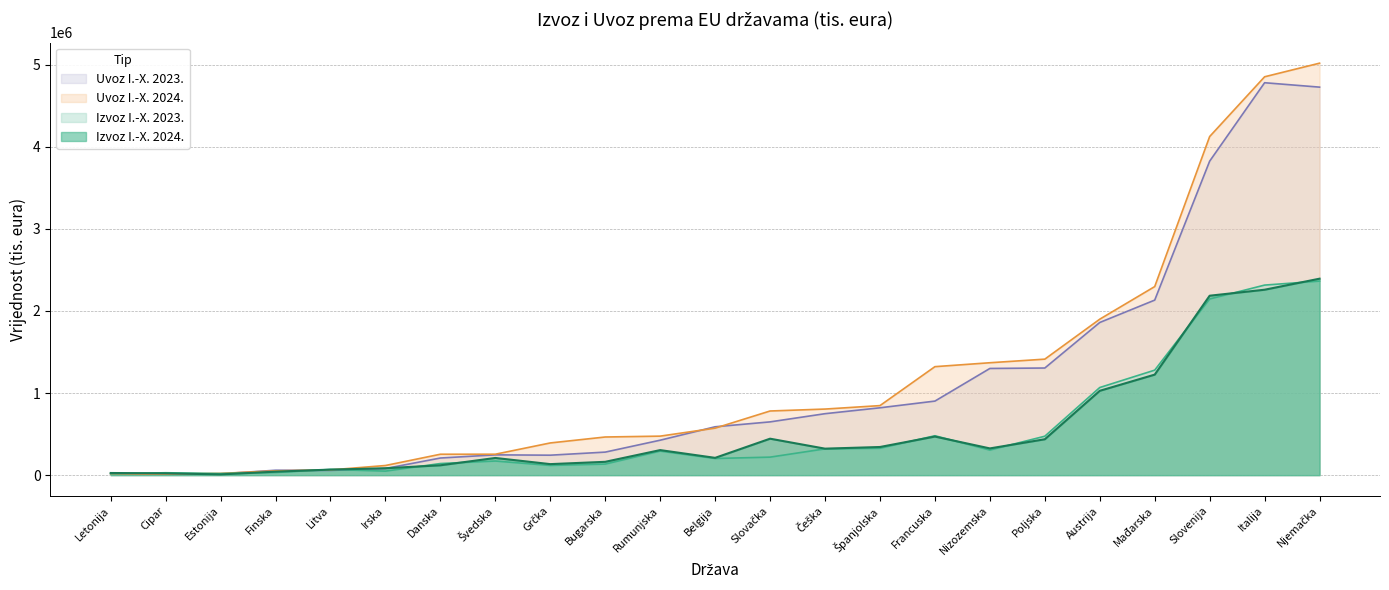

What is the spread (max minus min) of values at Austrija?

872498